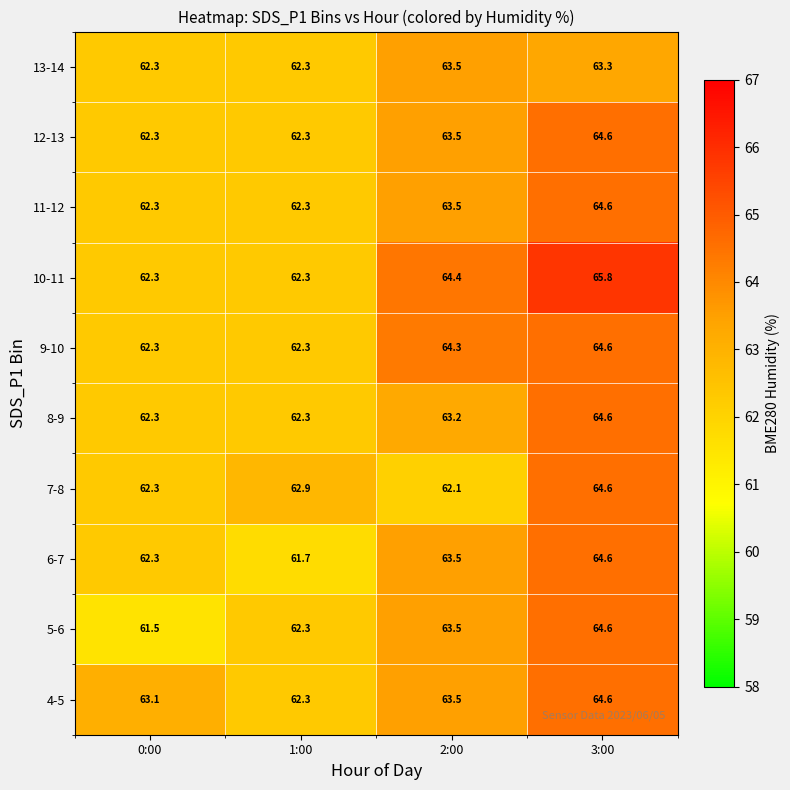

Read the 4-5 value at 3:00.

64.6